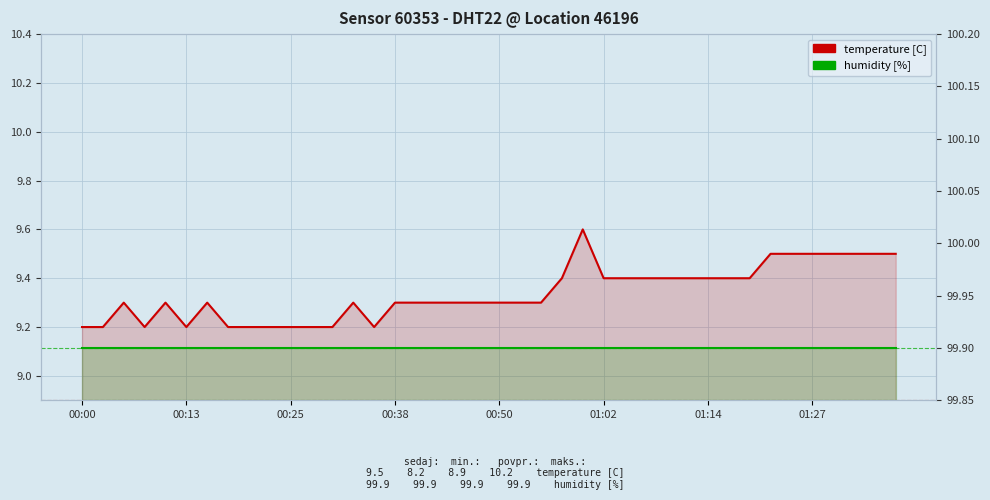

What is the difference between the temperature [C] values at 00:00 and 39?

0.3